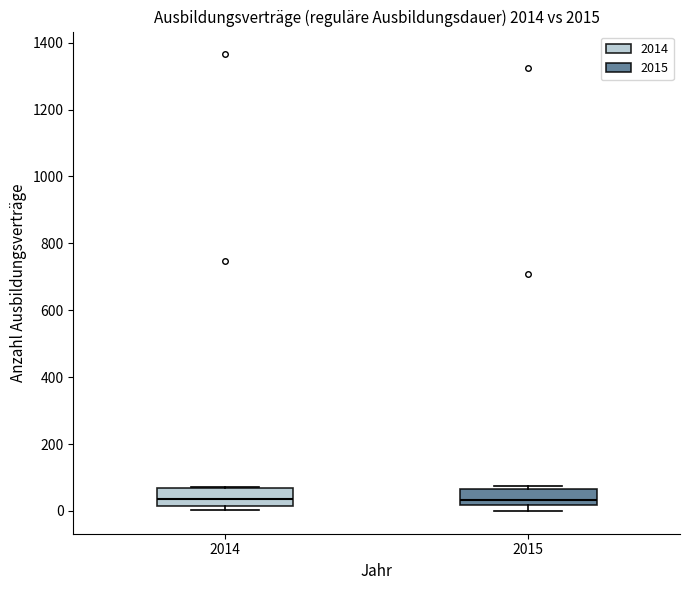

Where does the median line of the box at x = 2015 sit on the y-axis? The values are not printed on the chart, so give them approximately, as read against the axis.

40